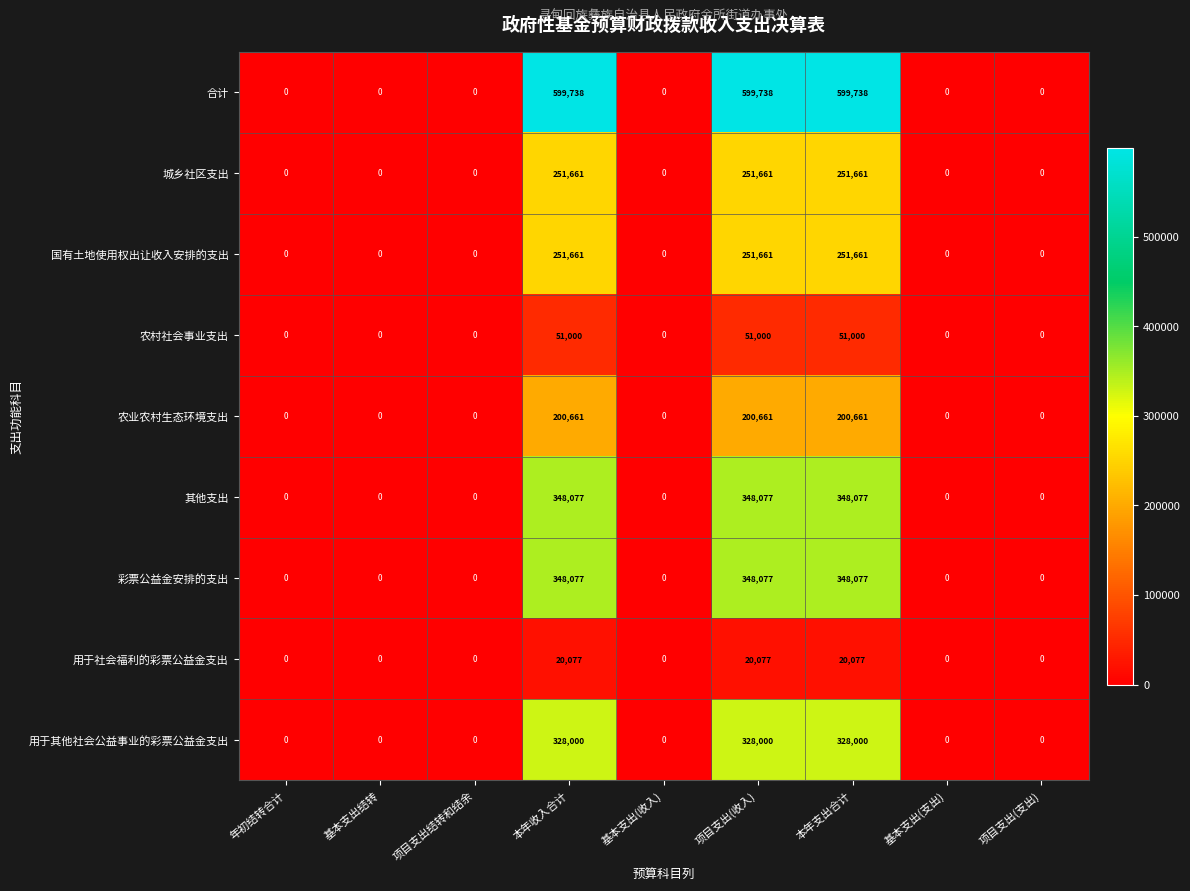

Which series has the widest spread of values?

合计